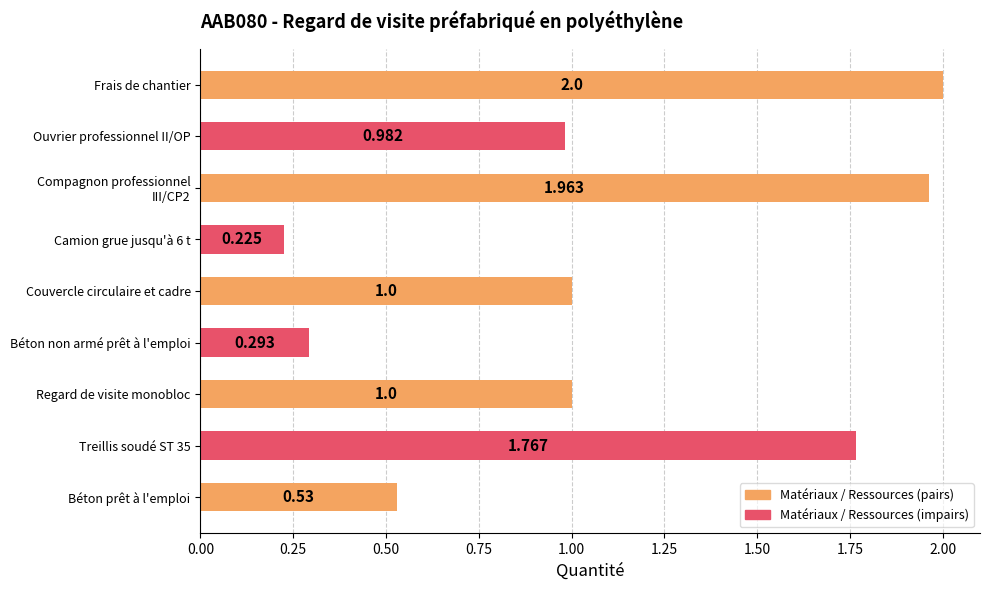

At which category does the chart reach its peak across all series?

Frais de chantier